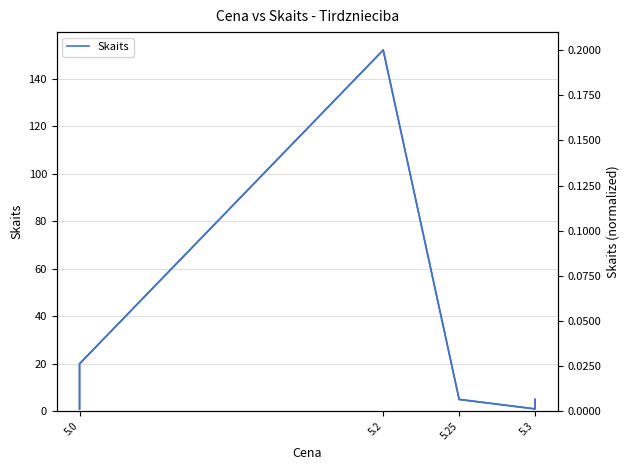

How many interior local valleys does the Skaits (per 1,000) series have?

1